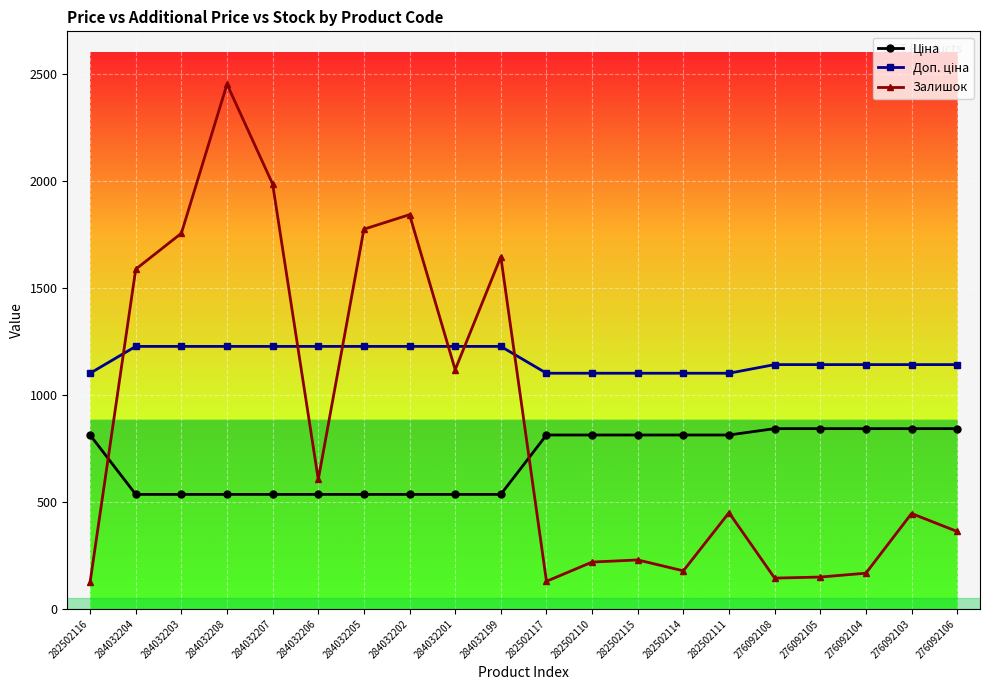

Is it true that Залишок equals 952.2 at 284032207?

False